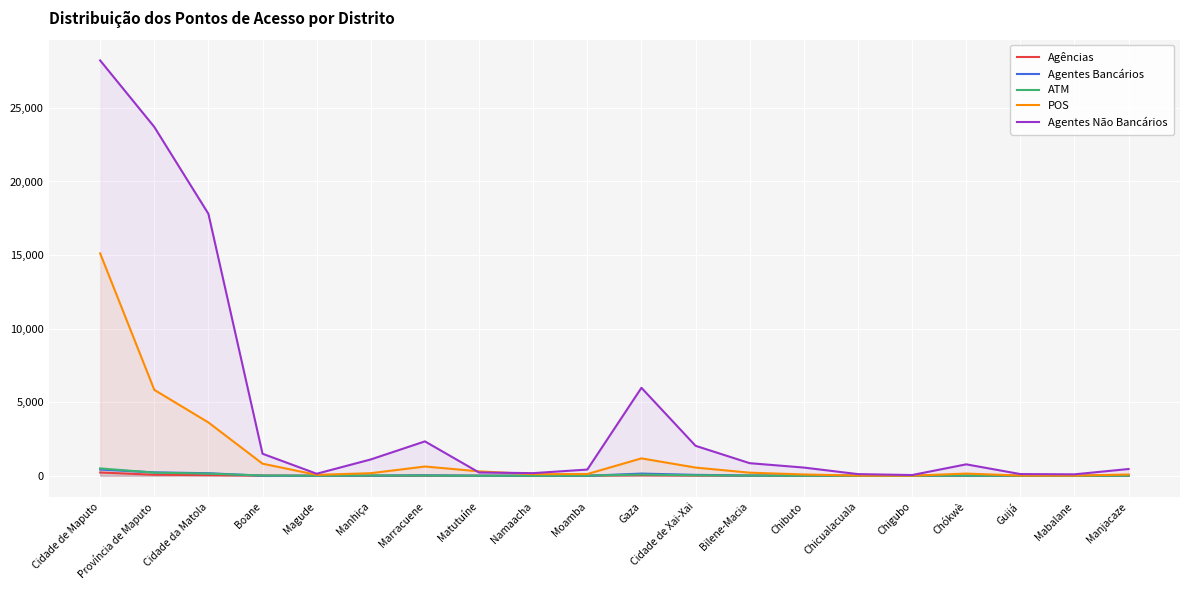

List the labels in order of POS value, largest first.

Cidade de Maputo, Província de Maputo, Cidade da Matola, Gaza, Boane, Marracuene, Cidade de Xai-Xai, Matutuíne, Bilene-Macia, Manhiça, Chókwè, Moamba, Namaacha, Chibuto, Manjacaze, Magude, Guijá, Chicualacuala, Mabalane, Chigubo